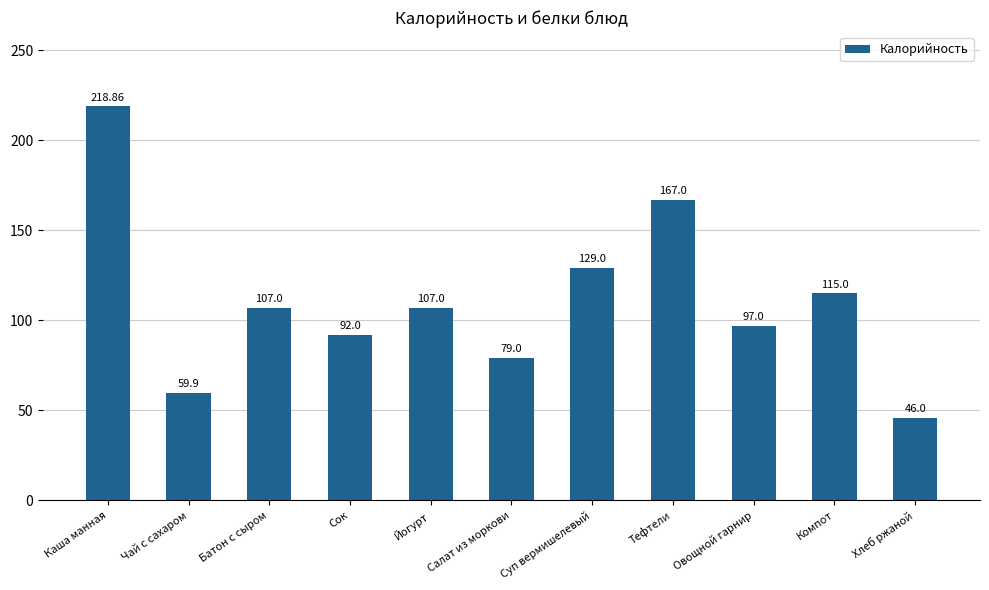

What is the maximum value shown in the chart?

218.9